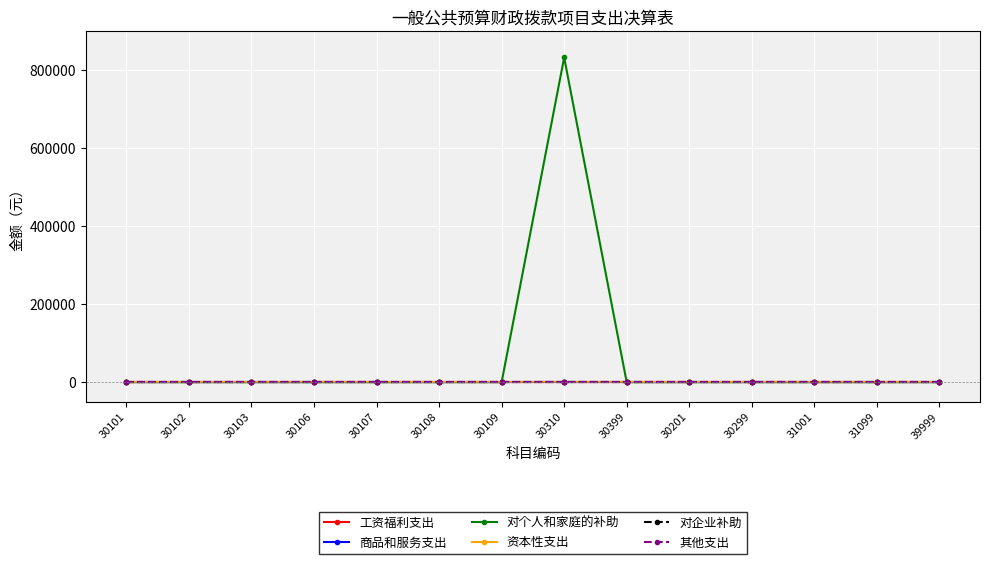

Is this an area chart (filled region under the line)?

No